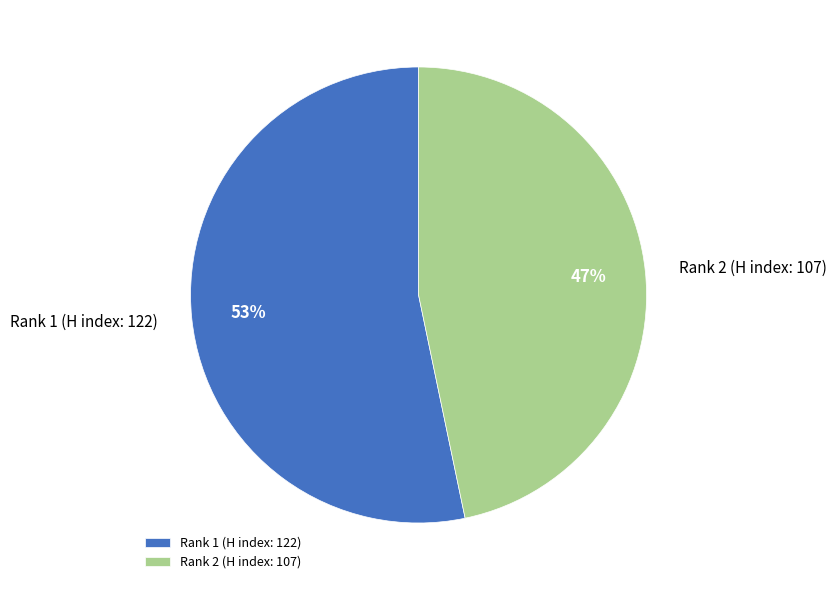

To the nearest percent, what is the combined percentage of Rank 2 (H index: 107) and Rank 1 (H index: 122)?

100%